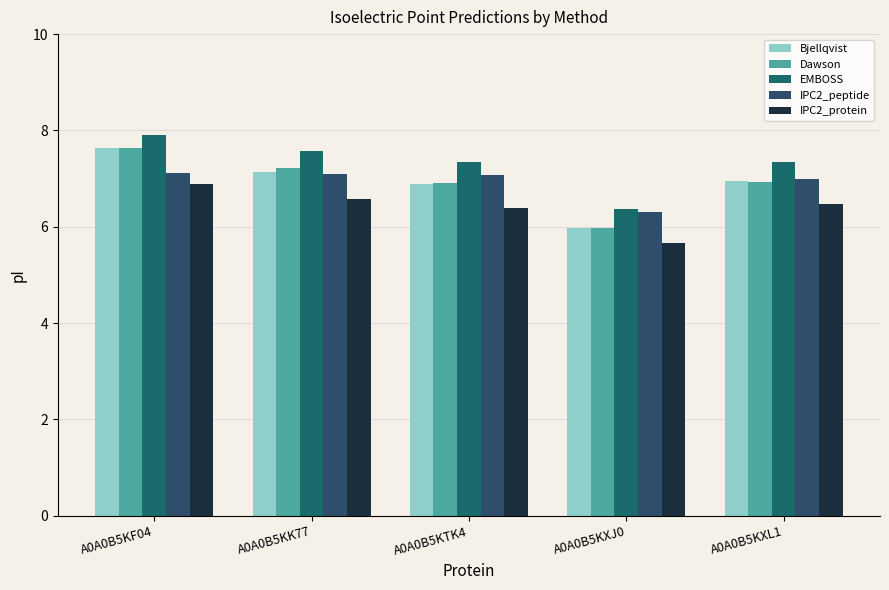

What is the label of the 3rd bar from the left?

A0A0B5KTK4